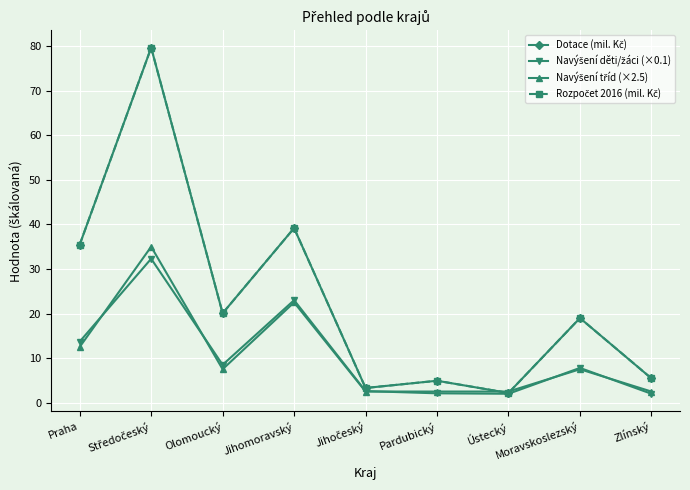

Which series has the widest spread of values?

Dotace (mil. Kč)